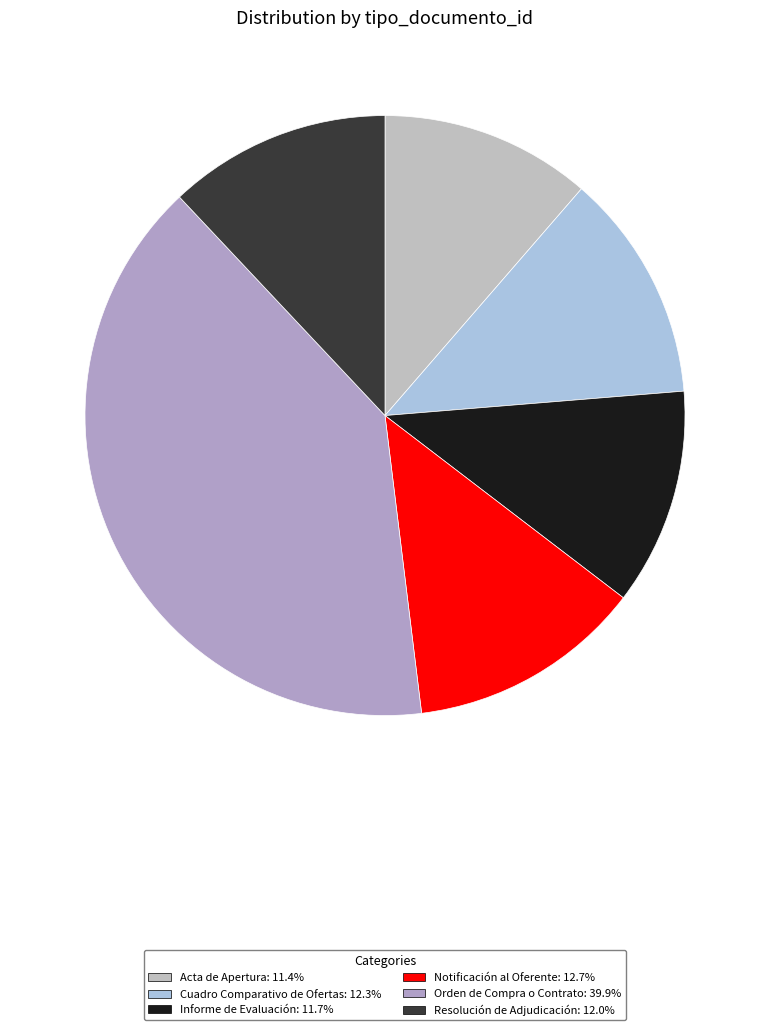

To the nearest percent, what is the average slice percentage?

17%